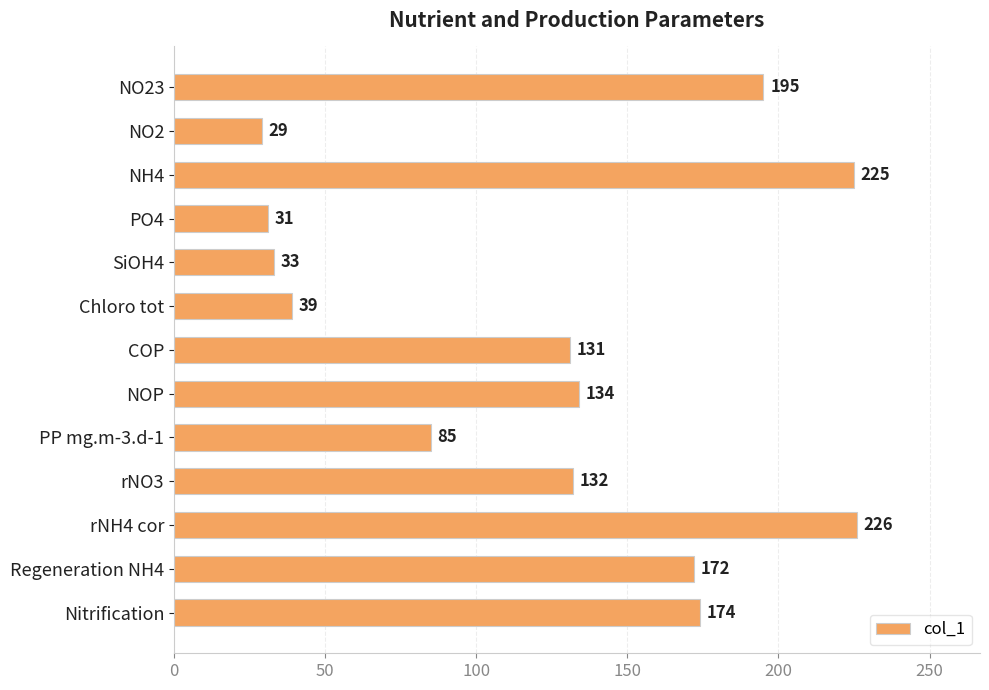

Which has a higher value, Chloro tot or PO4?

Chloro tot